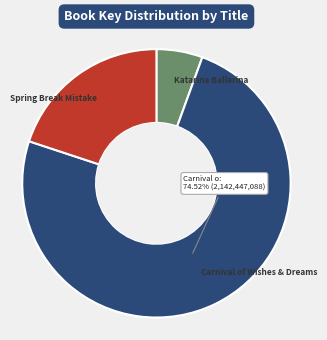

Does Katarina Ballerina represent more than half of the total?

No